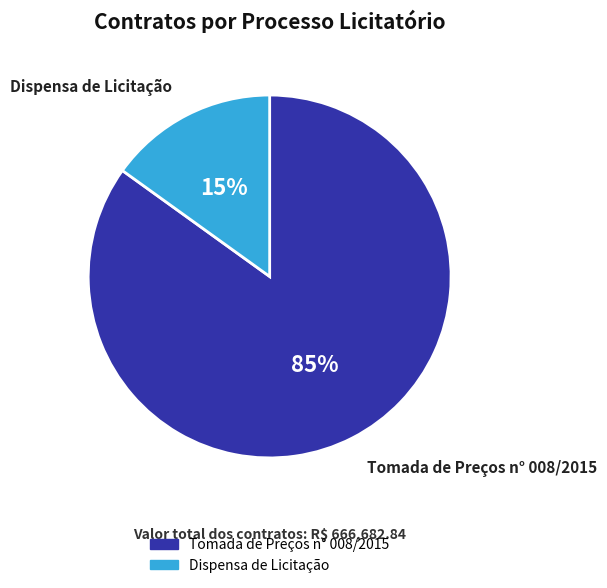

Is there a majority slice in this chart?

Yes